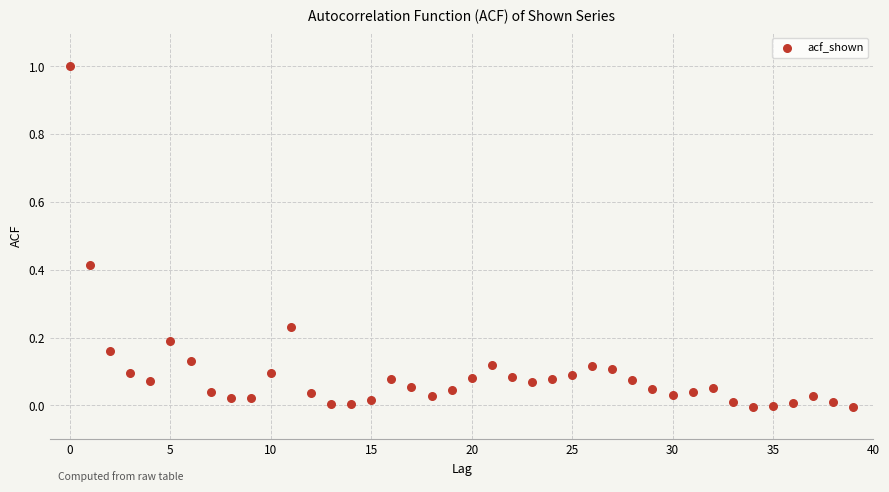

What is the range of Y values (max minus min)?

1.0